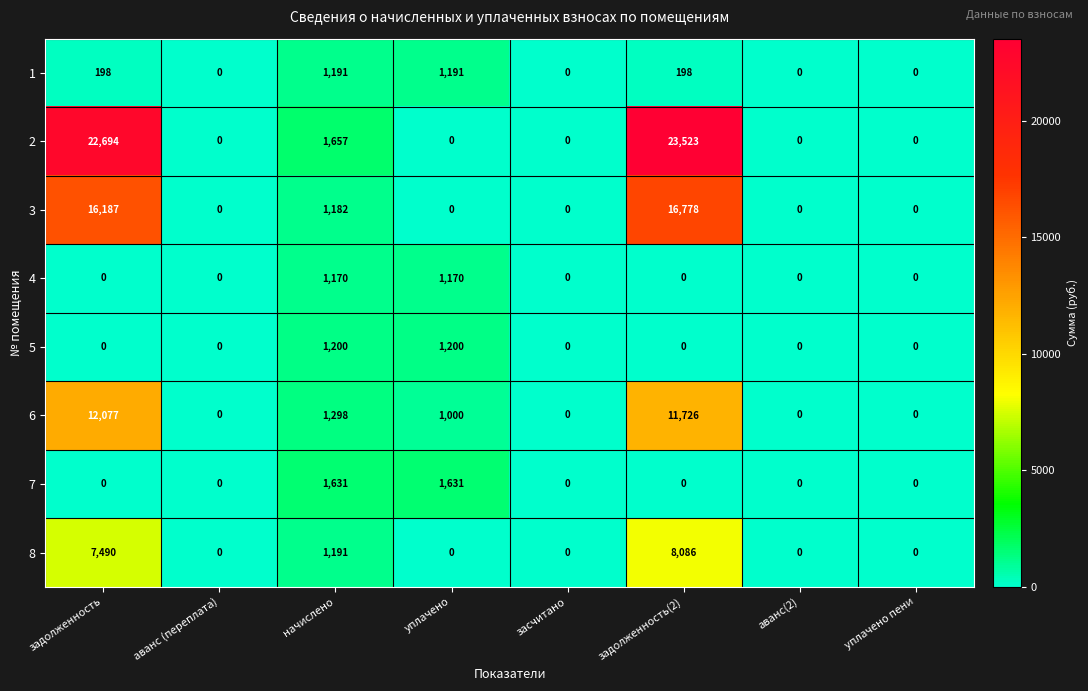

What is the sum of all 4 values?

2340